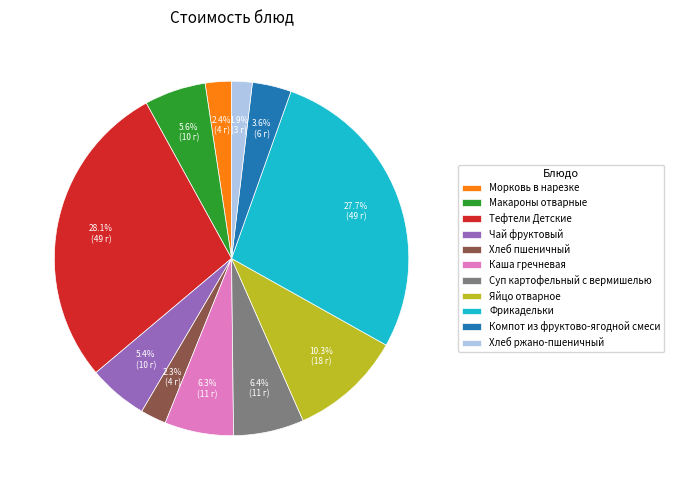

To the nearest percent, what is the difference between the Чай фруктовый and Хлеб пшеничный slice percentages?

3%